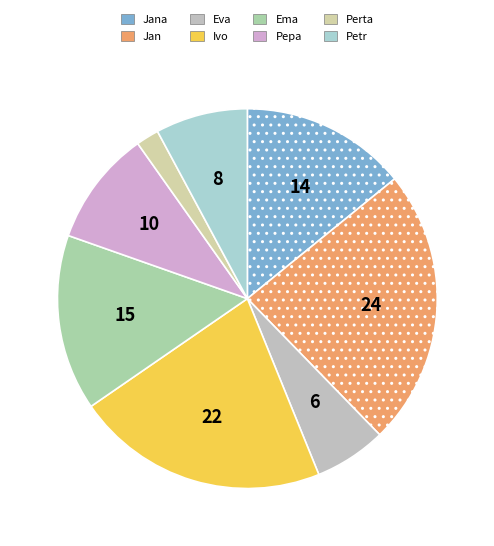

To the nearest percent, what is the combined percentage of Jana and Pepa?

24%